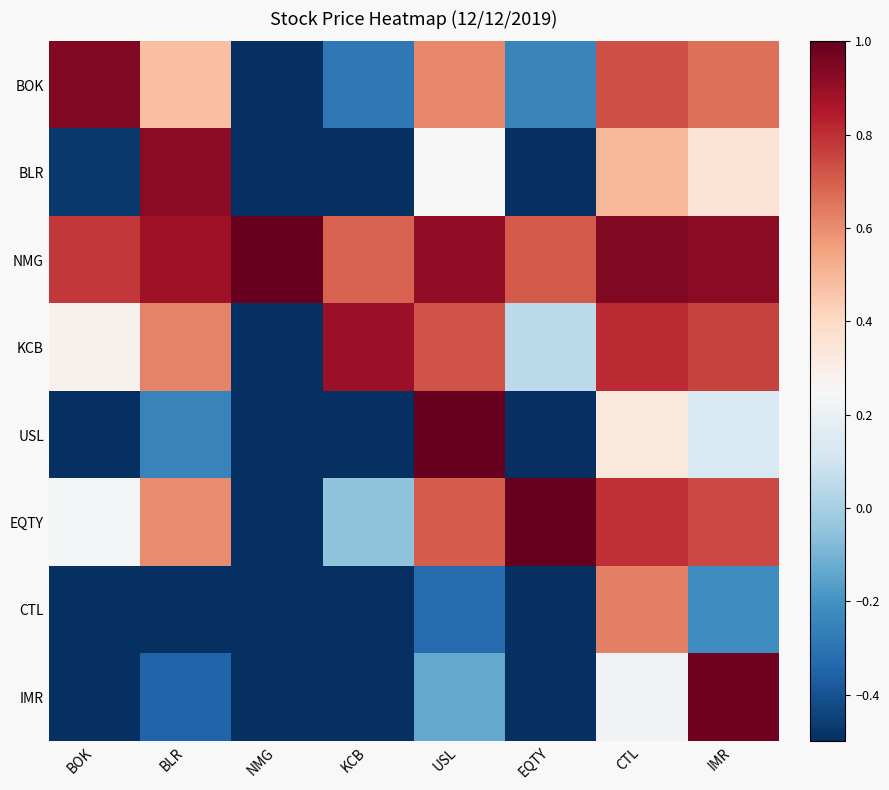

Reading left to right, what are all the values shown in this chart?

BOK: BOK=0.9	BLR=0.5	NMG=-0.8	KCB=-0.3	USL=0.6	EQTY=-0.2	CTL=0.7	IMR=0.7
BLR: BOK=-0.5	BLR=0.9	NMG=-0.9	KCB=-0.6	USL=0.3	EQTY=-0.6	CTL=0.5	IMR=0.4
NMG: BOK=0.8	BLR=0.9	NMG=1.0	KCB=0.7	USL=0.9	EQTY=0.7	CTL=0.9	IMR=0.9
KCB: BOK=0.3	BLR=0.6	NMG=-0.7	KCB=0.9	USL=0.7	EQTY=0.1	CTL=0.8	IMR=0.8
USL: BOK=-0.6	BLR=-0.3	NMG=-0.9	KCB=-0.7	USL=1.0	EQTY=-0.7	CTL=0.3	IMR=0.1
EQTY: BOK=0.2	BLR=0.6	NMG=-0.7	KCB=-0.1	USL=0.7	EQTY=1.0	CTL=0.8	IMR=0.7
CTL: BOK=-0.7	BLR=-0.5	NMG=-0.9	KCB=-0.8	USL=-0.3	EQTY=-0.8	CTL=0.6	IMR=-0.2
IMR: BOK=-0.7	BLR=-0.4	NMG=-0.9	KCB=-0.8	USL=-0.1	EQTY=-0.7	CTL=0.2	IMR=1.0